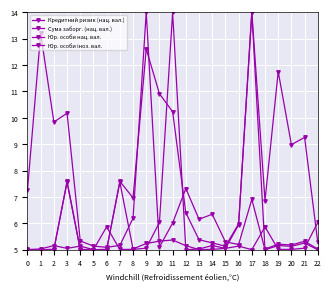

At how many categories does at least one series exceed 7?

13